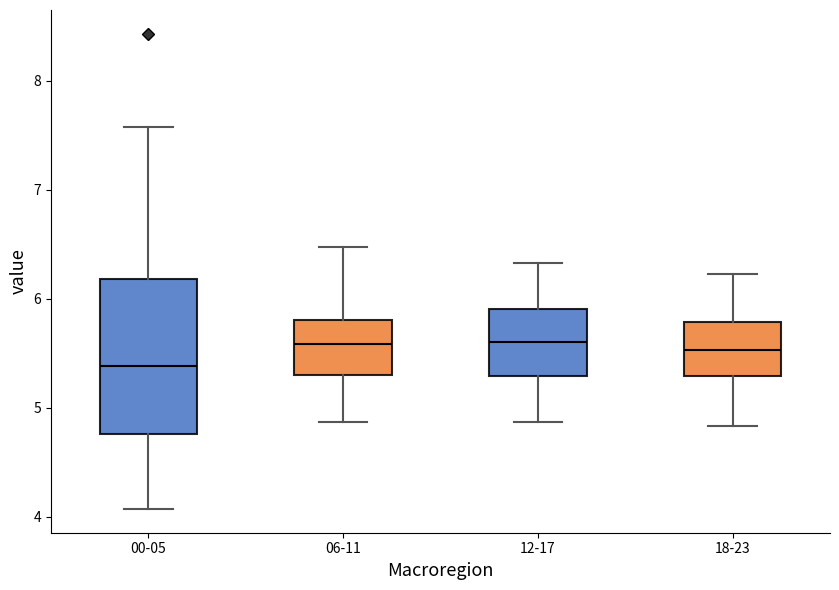

Reading left to right, read every box against the y-axis: the position of its median line, the range the box covers, and the ends of its whiskers. The values are not printed on the chart, so give them approximately, as read against the axis.

00-05: median 5.4, box 4.8 to 6.2, whiskers 4.1 to 7.6
06-11: median 5.6, box 5.3 to 5.8, whiskers 4.9 to 6.5
12-17: median 5.6, box 5.3 to 5.9, whiskers 4.9 to 6.3
18-23: median 5.5, box 5.3 to 5.8, whiskers 4.8 to 6.2